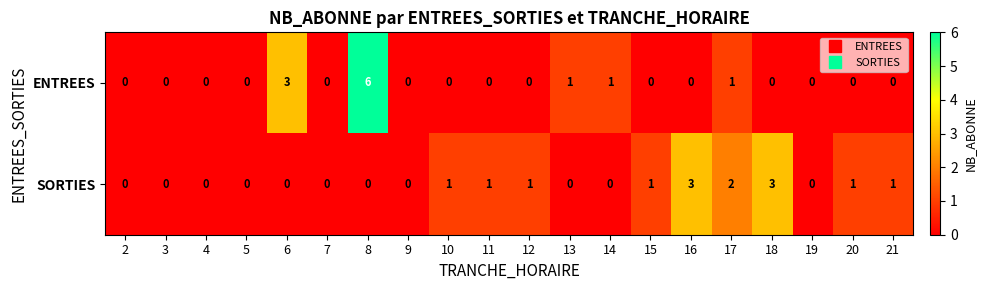

At which category is the sum across all series the highest?

8